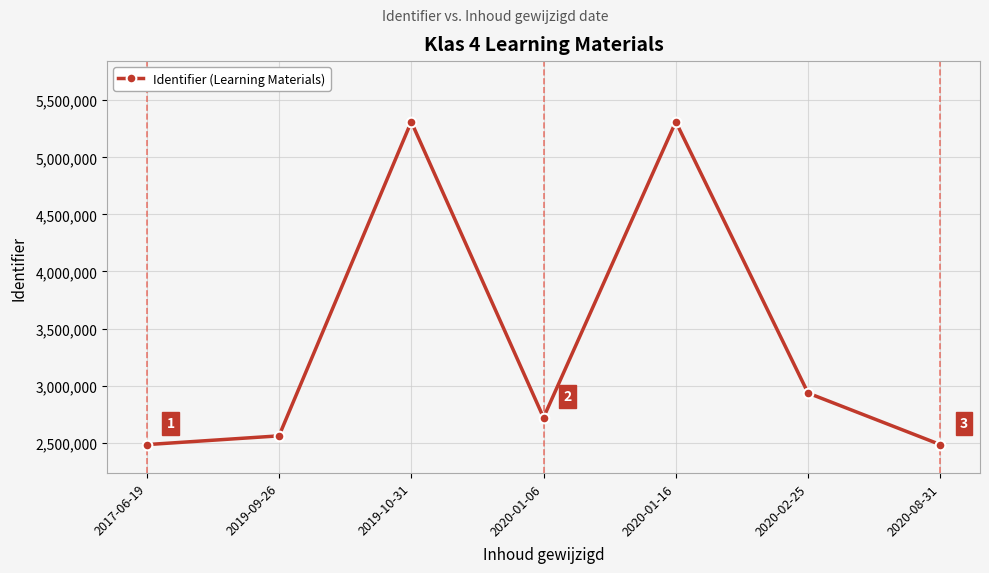

What is the average value?

3400905